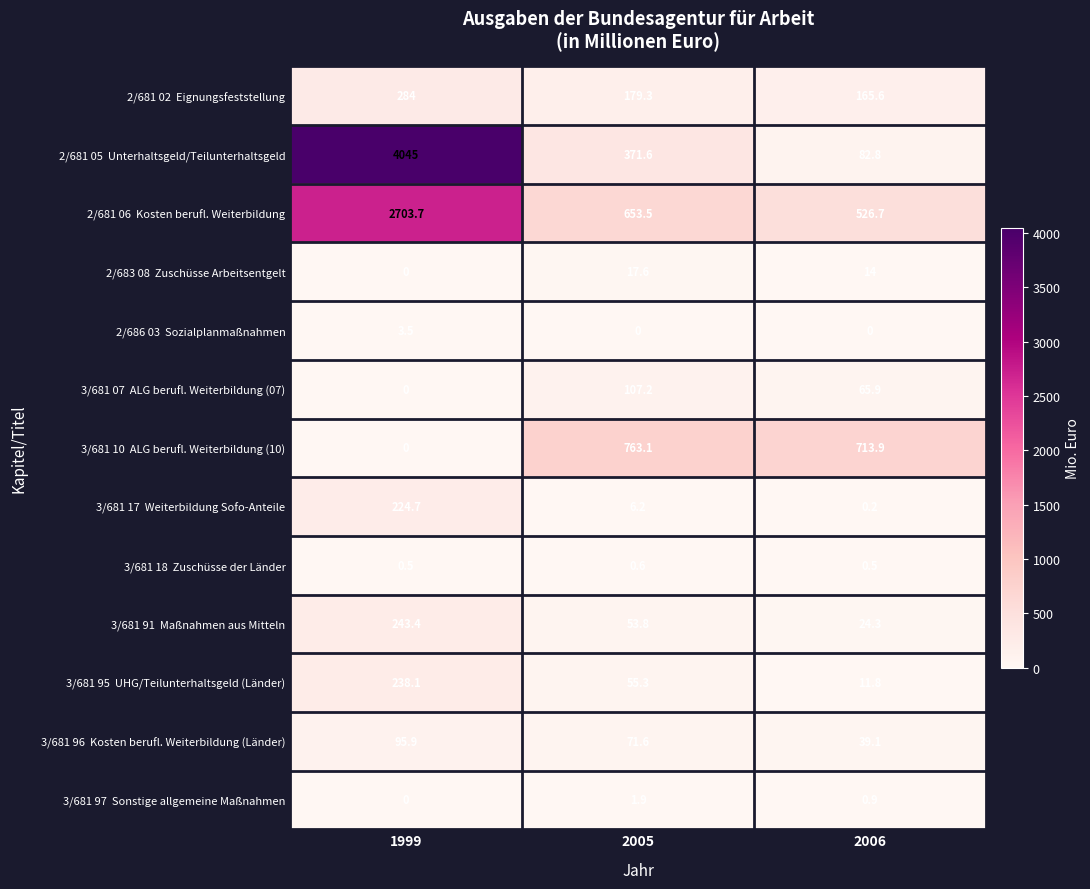

At which category does the chart reach its peak across all series?

1999